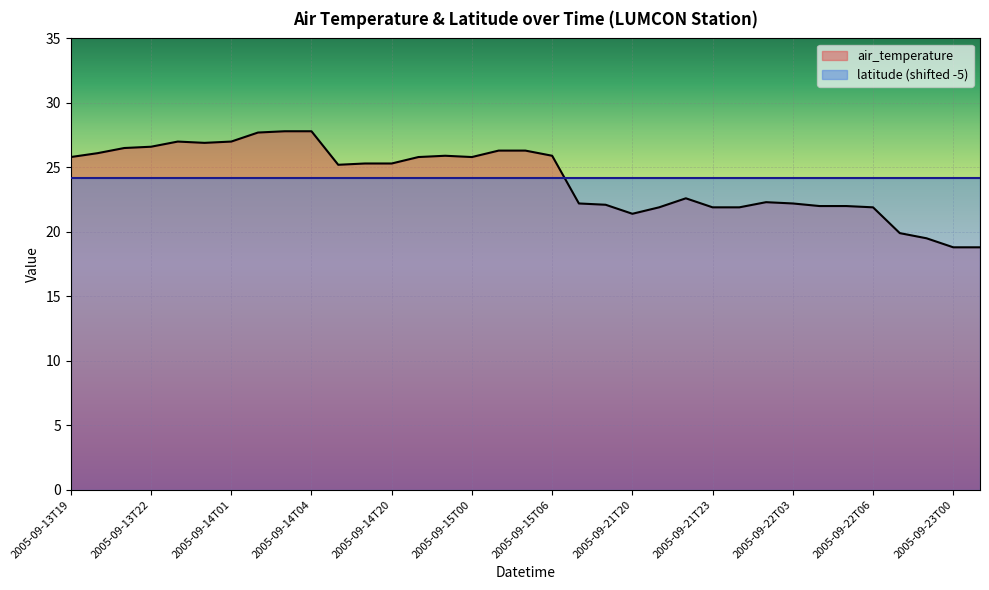

At which label does the data first exceed 25?

2005-09-13T19